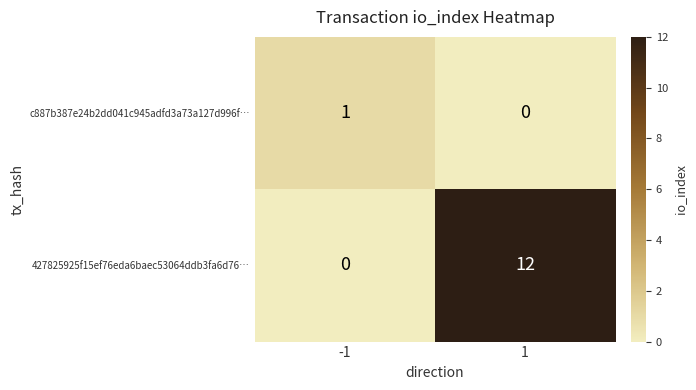

Reading left to right, transcribe all the data shown in this chart.

c887b387e24b2dd041c945adfd3a73a127d996f…: 1	0
427825925f15ef76eda6baec53064ddb3fa6d76…: 0	12